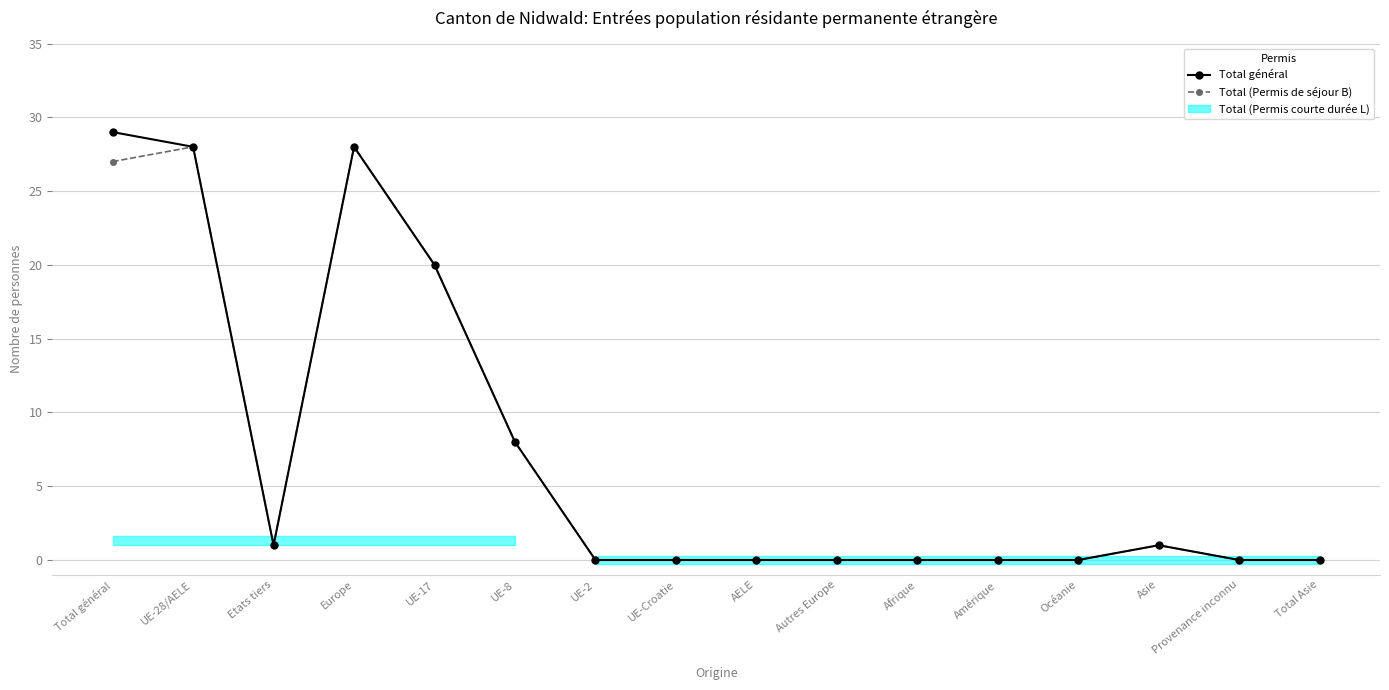

What position from the left is Etats tiers?

3